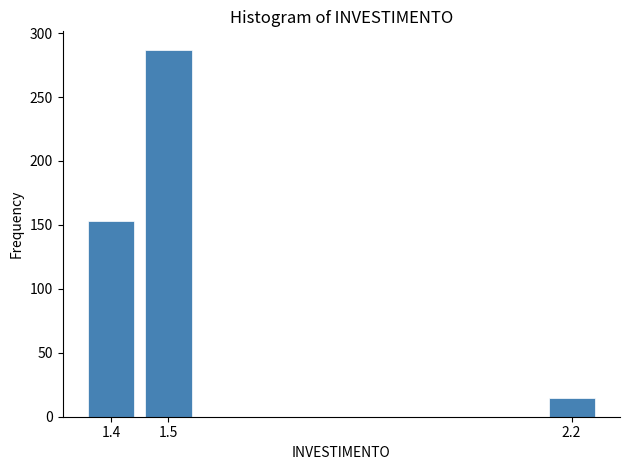

Reading left to right, extract all data points from this chart.

153	287	15